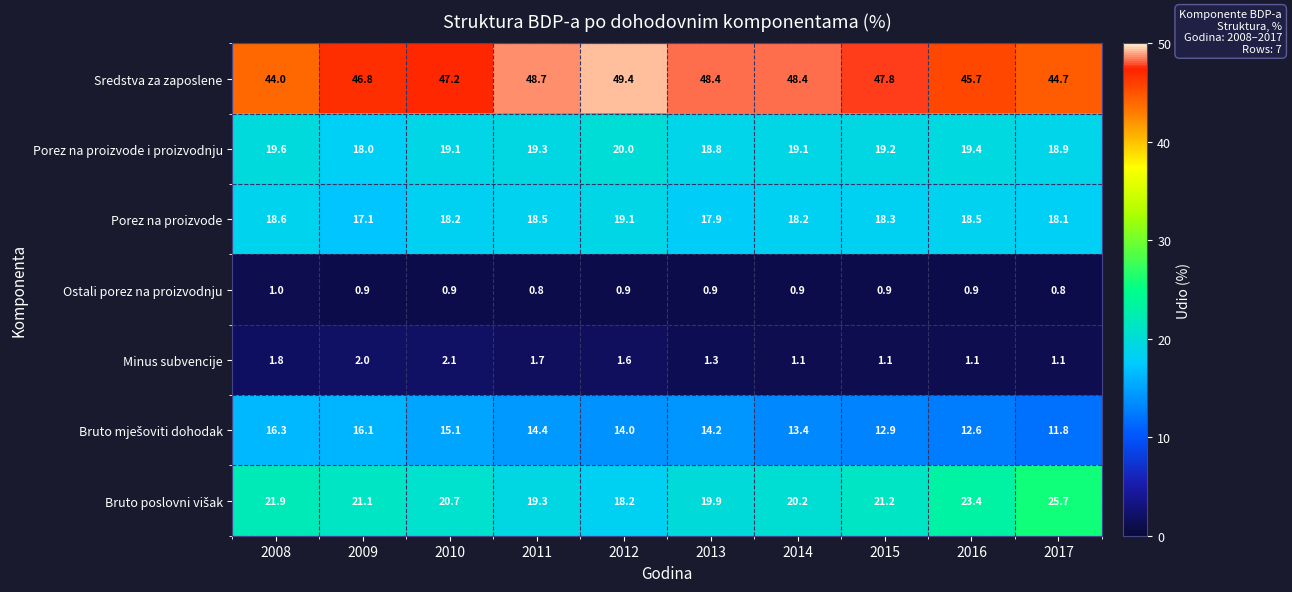

Which series has the largest total across all categories?

Sredstva za zaposlene